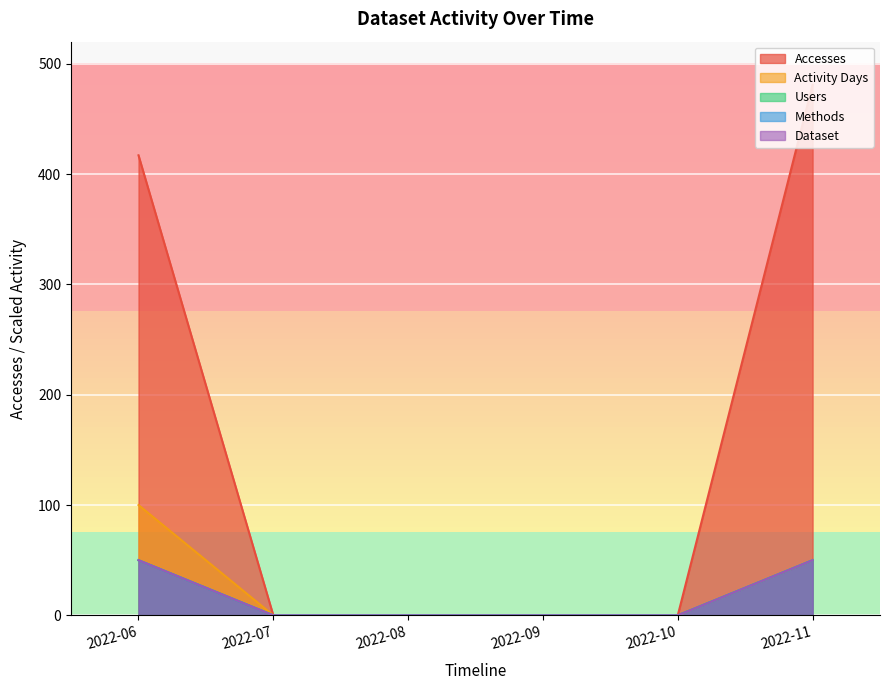

Count the Methods values in the range 0 to 50.

6